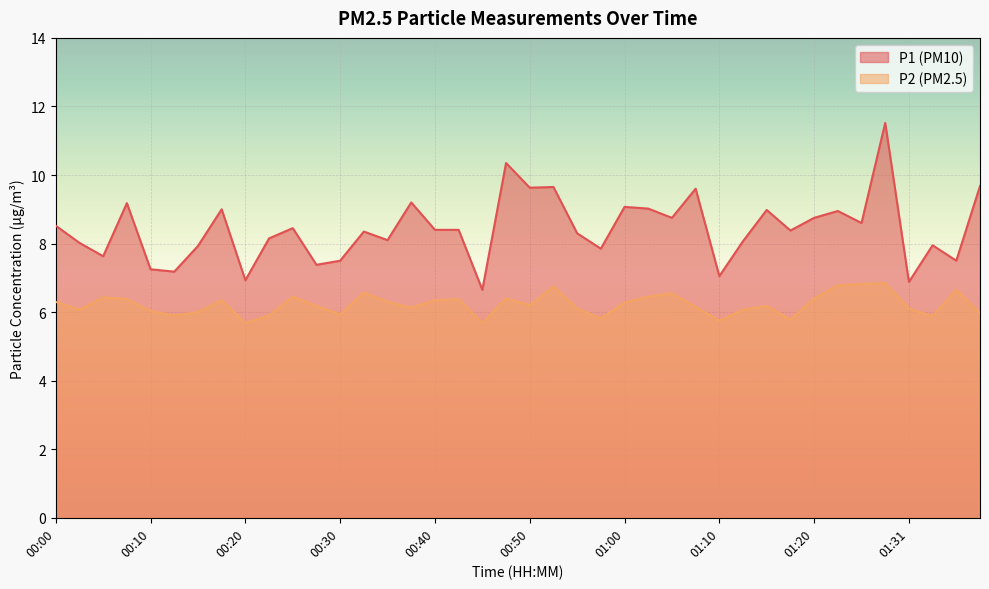

What is the smallest value displayed?

5.7